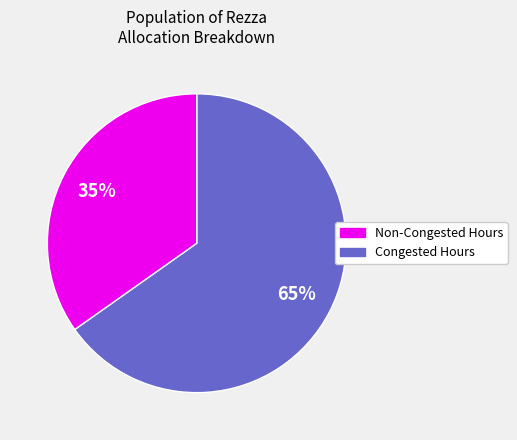

To the nearest percent, what is the average slice percentage?

50%